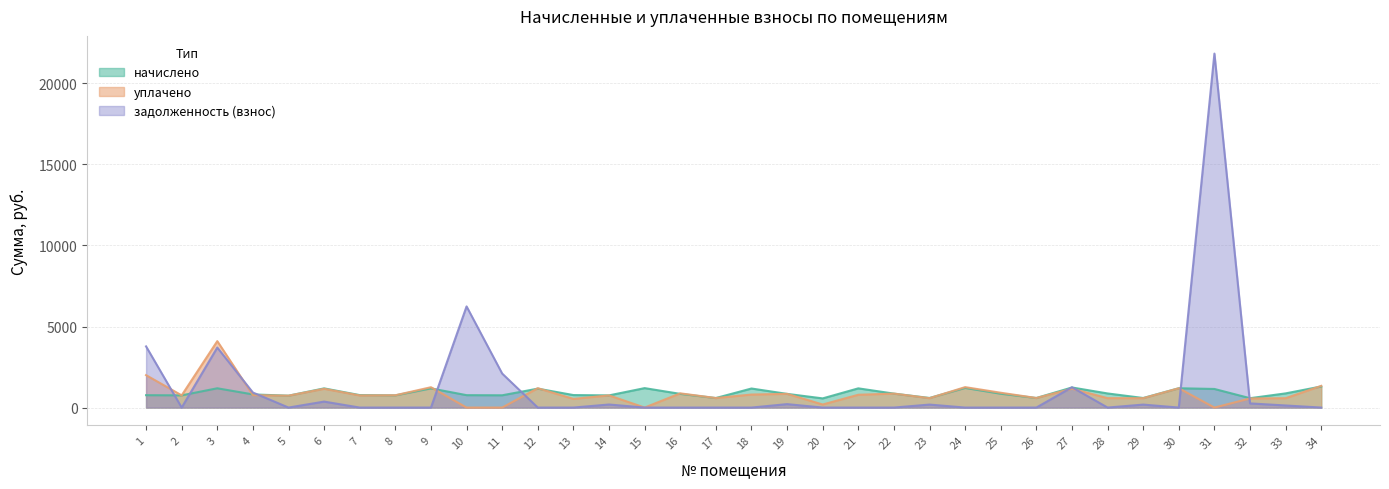

True or false: начислено has a value of 753.0 at 2.

True